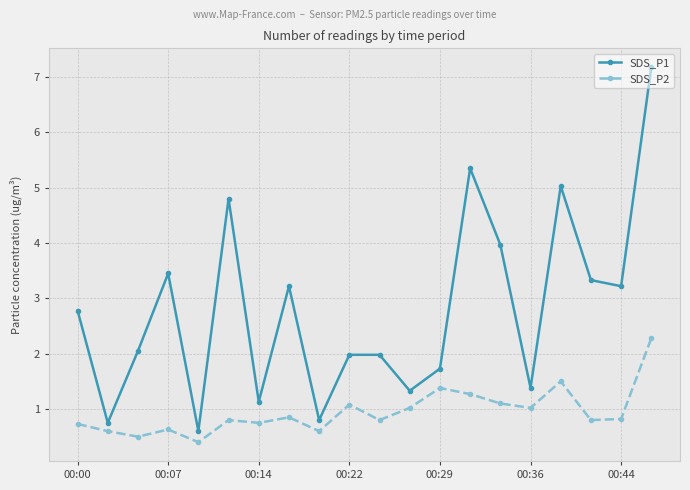

Rank the series by their average value, from highest to lowest.

SDS_P1, SDS_P2